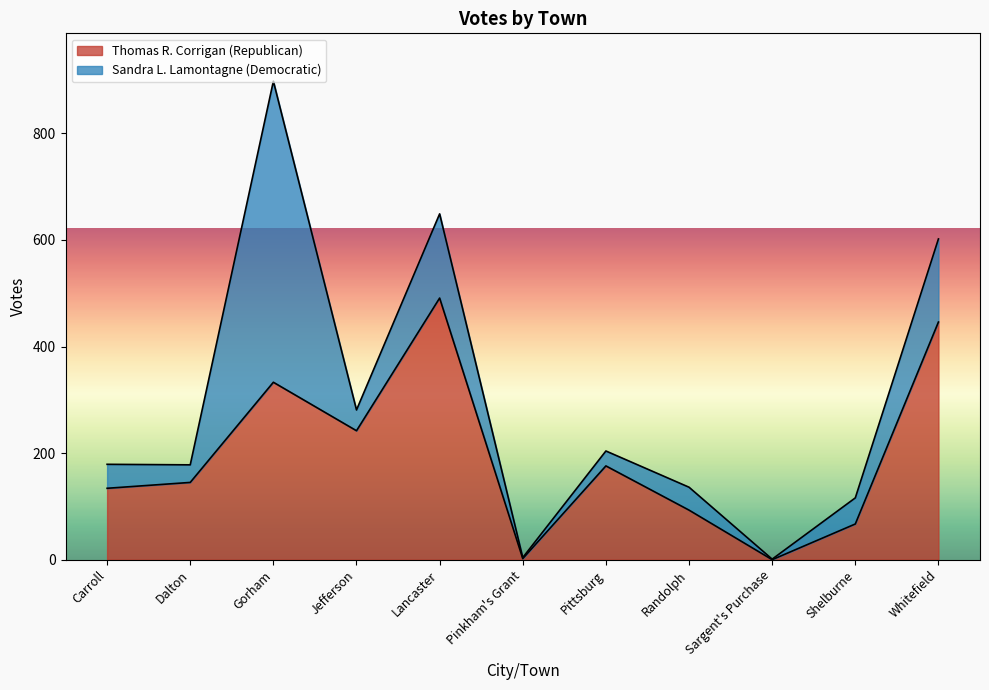

What is the change in value from Lancaster to Shelburne?

-424